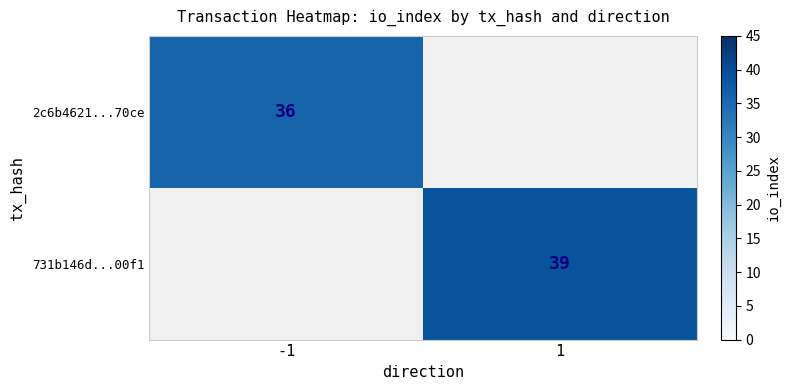

The value of 2c6b4621...70ce at -1 is 56.8. True or false?

False